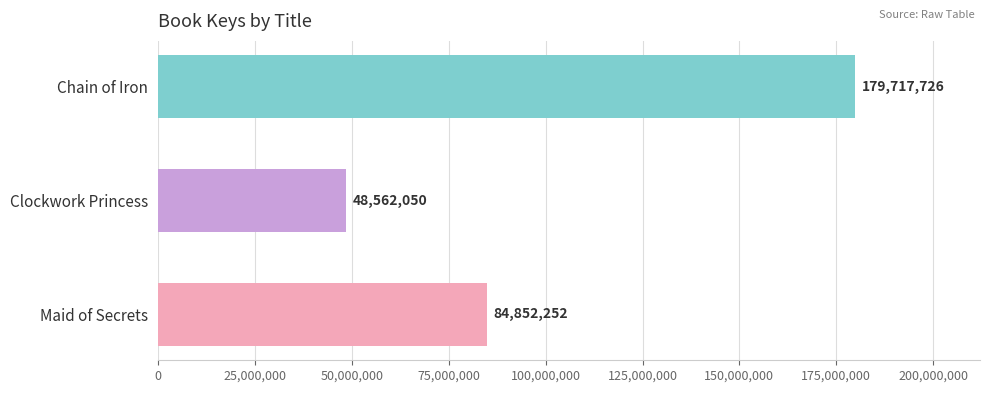

Reading top to bottom, list all the values displayed in this chart.

179717726	48562050	84852252